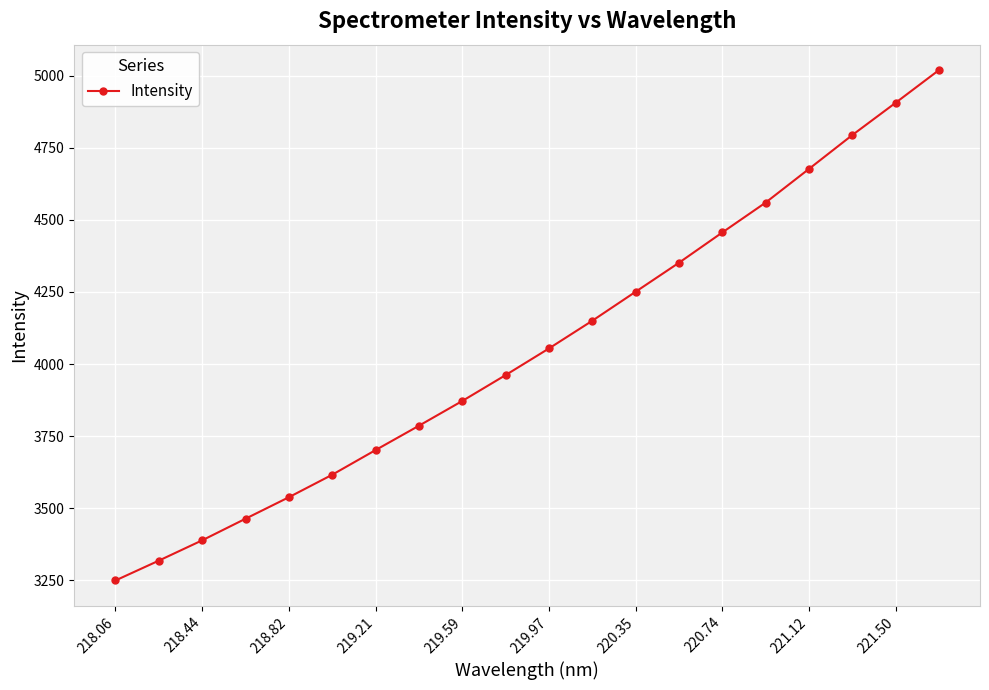

Reading left to right, what are all the values shown in this chart?

3249.5	3318.3	3388.7	3463.6	3538.2	3616.2	3701.7	3786.1	3872.0	3961.8	4054.2	4150.2	4250.7	4351.3	4456.3	4559.9	4676.6	4793.9	4905.8	5019.1